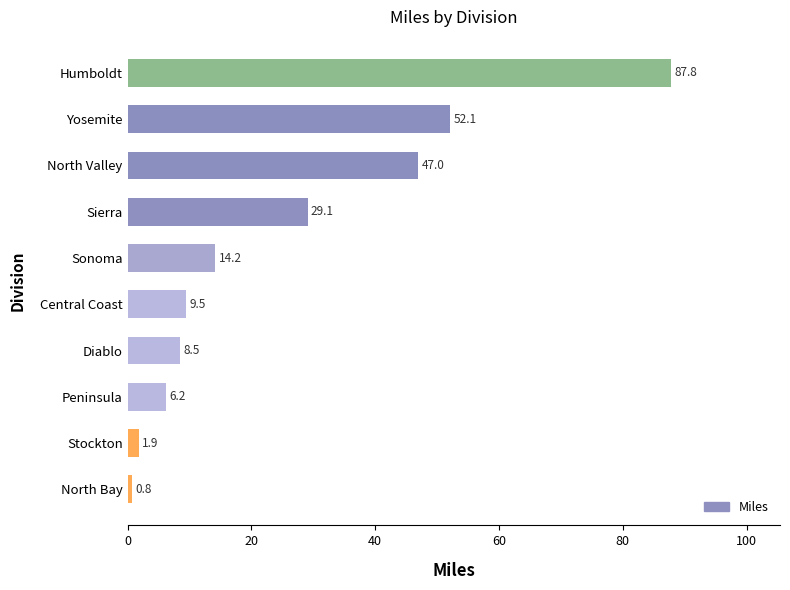

Rank the categories by value from highest to lowest.

Humboldt, Yosemite, North Valley, Sierra, Sonoma, Central Coast, Diablo, Peninsula, Stockton, North Bay